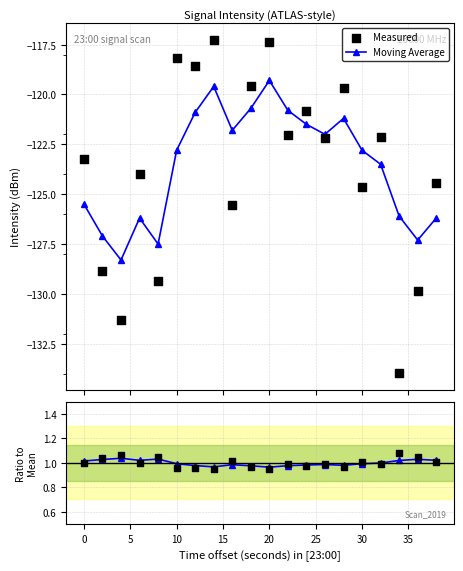

Which series has the largest Y range (max minus min)?

Measured